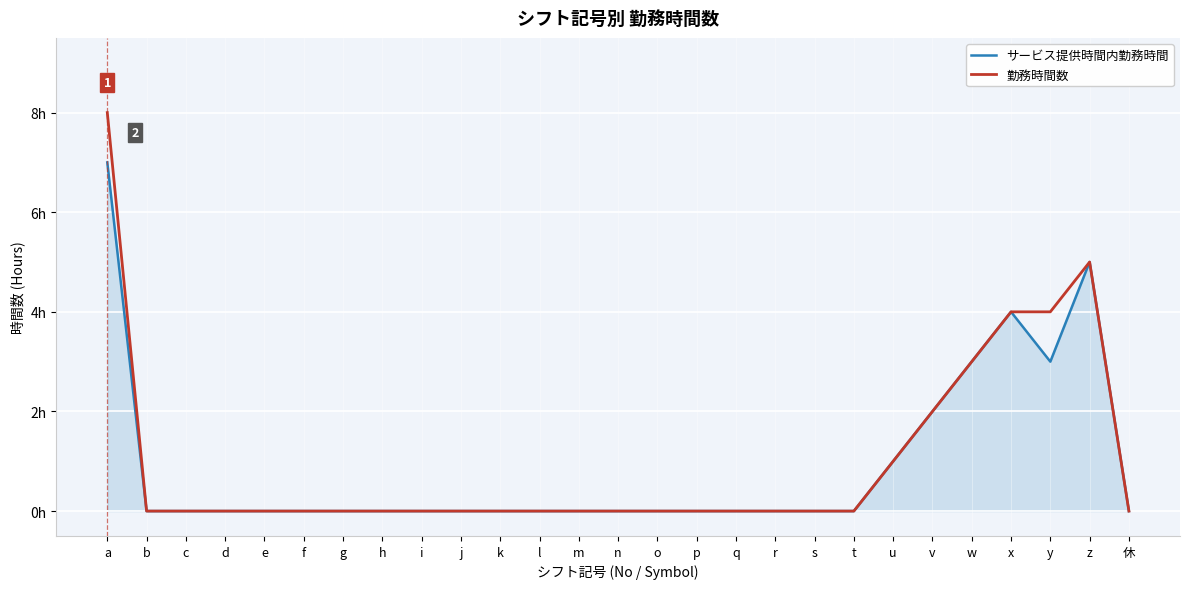

At d, list the series in order from smallest to largest.

サービス提供時間内勤務時間, 勤務時間数